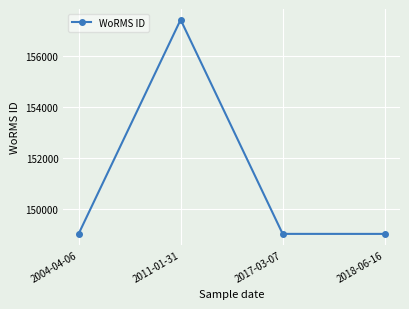

What is the label of the 3rd point from the right?

2011-01-31